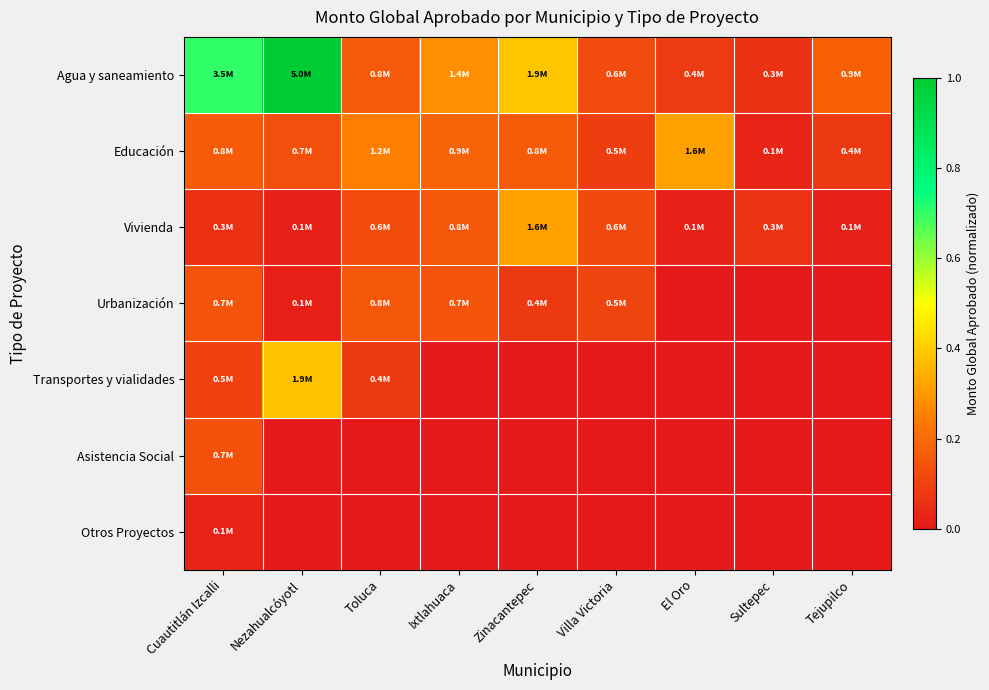

Reading left to right, list all the values displayed in this chart.

Agua y saneamiento: Cuautitlán Izcalli=0.7	Nezahualcóyotl=1.0	Toluca=0.2	Ixtlahuaca=0.3	Zinacantepec=0.4	Villa Victoria=0.1	El Oro=0.1	Sultepec=0.1	Tejupilco=0.2
Educación: Cuautitlán Izcalli=0.2	Nezahualcóyotl=0.1	Toluca=0.2	Ixtlahuaca=0.2	Zinacantepec=0.2	Villa Victoria=0.1	El Oro=0.3	Sultepec=0.0	Tejupilco=0.1
Vivienda: Cuautitlán Izcalli=0.1	Nezahualcóyotl=0.0	Toluca=0.1	Ixtlahuaca=0.2	Zinacantepec=0.3	Villa Victoria=0.1	El Oro=0.0	Sultepec=0.1	Tejupilco=0.0
Urbanización: Cuautitlán Izcalli=0.1	Nezahualcóyotl=0.0	Toluca=0.1	Ixtlahuaca=0.1	Zinacantepec=0.1	Villa Victoria=0.1	El Oro=0.0	Sultepec=0.0	Tejupilco=0.0
Transportes y vialidades: Cuautitlán Izcalli=0.1	Nezahualcóyotl=0.4	Toluca=0.1	Ixtlahuaca=0.0	Zinacantepec=0.0	Villa Victoria=0.0	El Oro=0.0	Sultepec=0.0	Tejupilco=0.0
Asistencia Social: Cuautitlán Izcalli=0.1	Nezahualcóyotl=0.0	Toluca=0.0	Ixtlahuaca=0.0	Zinacantepec=0.0	Villa Victoria=0.0	El Oro=0.0	Sultepec=0.0	Tejupilco=0.0
Otros Proyectos: Cuautitlán Izcalli=0.0	Nezahualcóyotl=0.0	Toluca=0.0	Ixtlahuaca=0.0	Zinacantepec=0.0	Villa Victoria=0.0	El Oro=0.0	Sultepec=0.0	Tejupilco=0.0